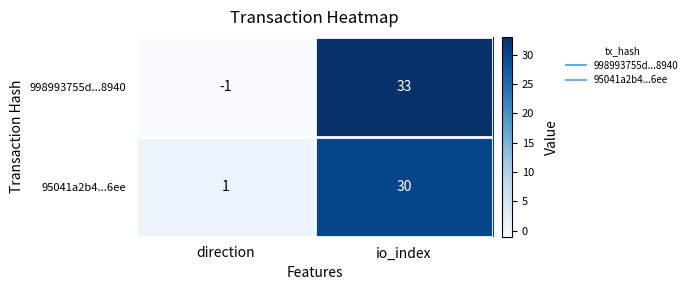

How many values in 998993755d...8940 are above zero?

1